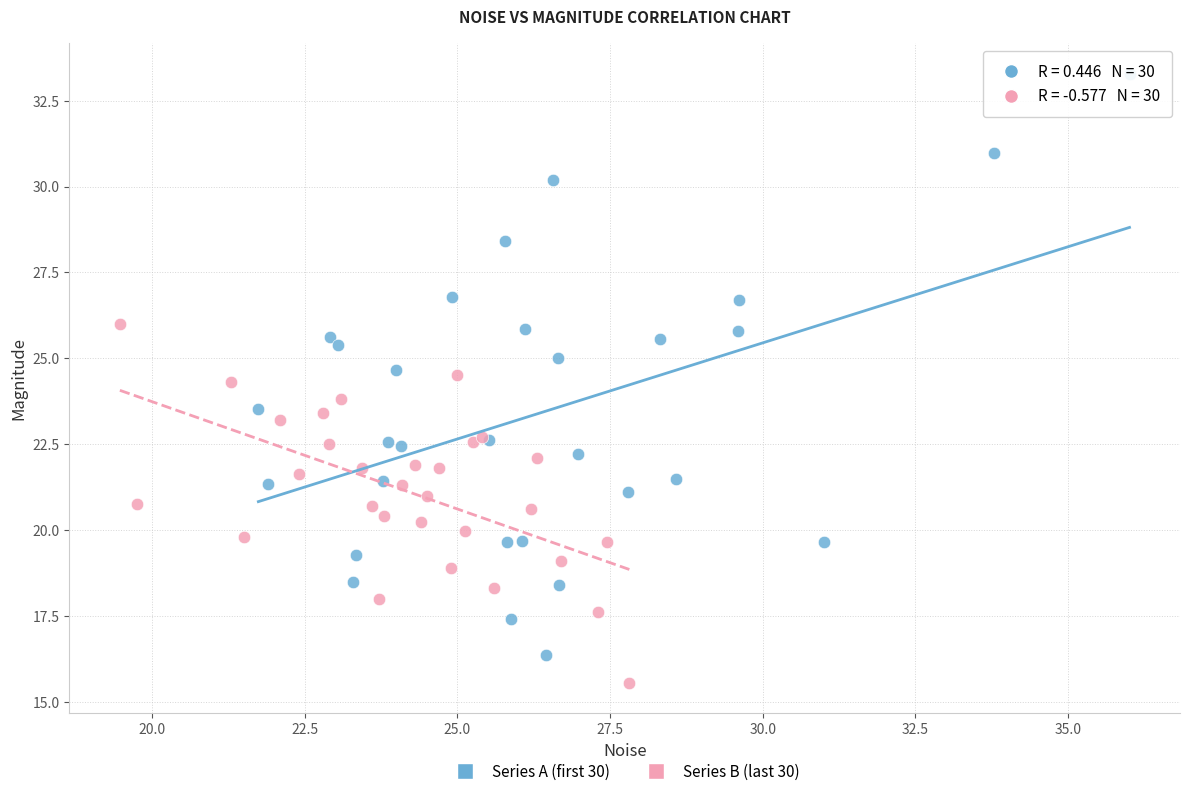

Which series has the largest Y range (max minus min)?

Series A (first 30)